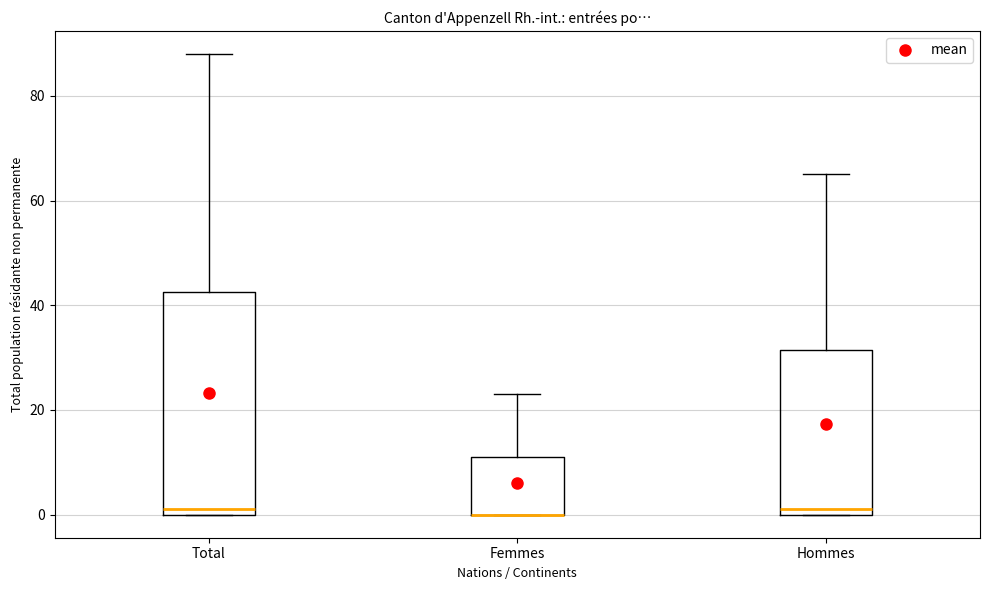

Where is the lower edge of the box for Total on the y-axis? The values are not printed on the chart, so give them approximately, as read against the axis.

0